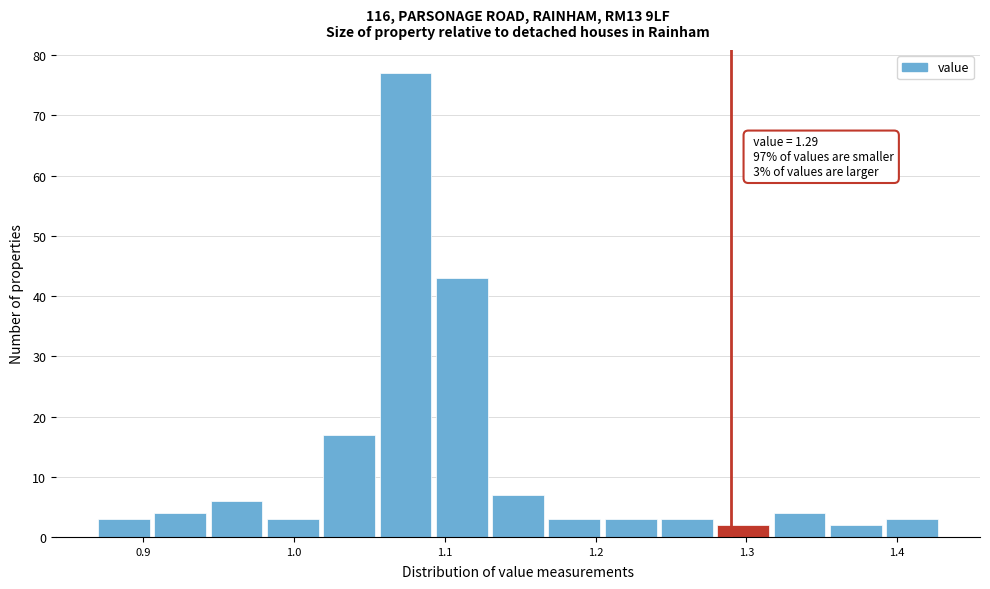

Read against the x-axis, roughly where is the centre of the tallest bar?

1.07